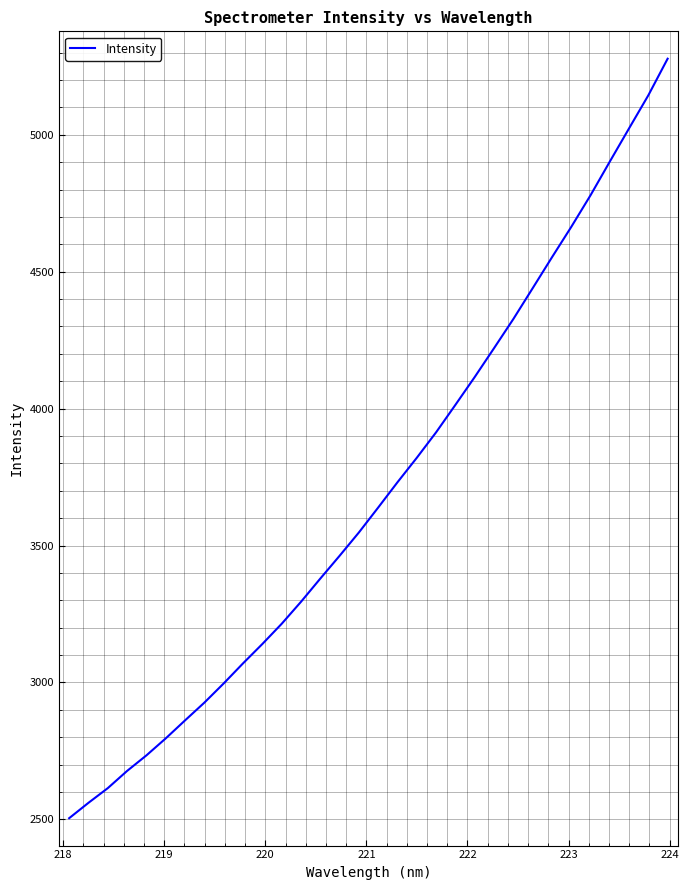

What is the maximum value shown in the chart?

5278.0